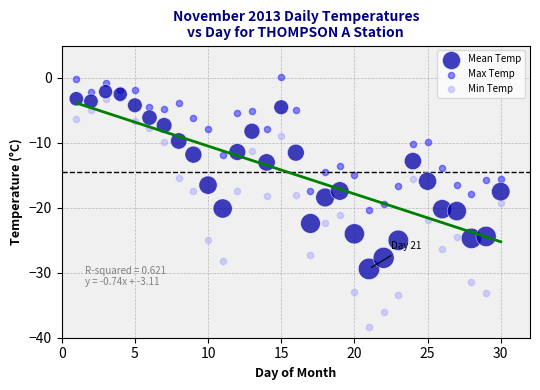

Across all data points, what is the range of X values (max minus min)?

29.0